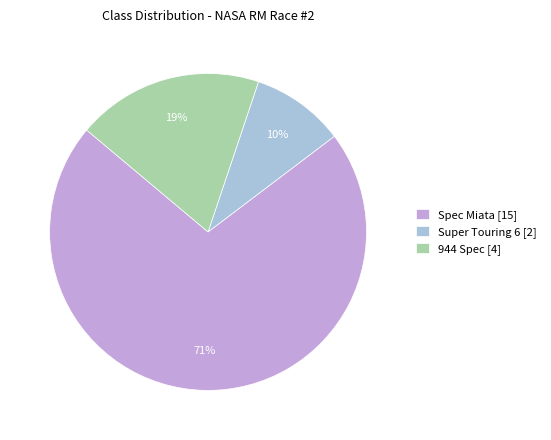

How many segments does this pie chart have?

3